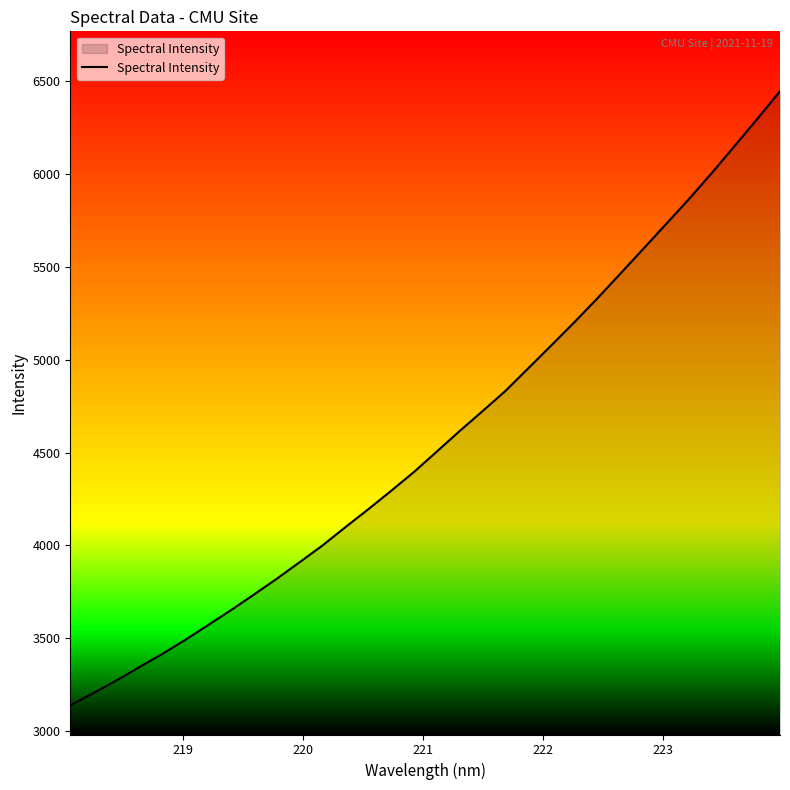

What is the difference between the maximum and minimum values?

3302.5